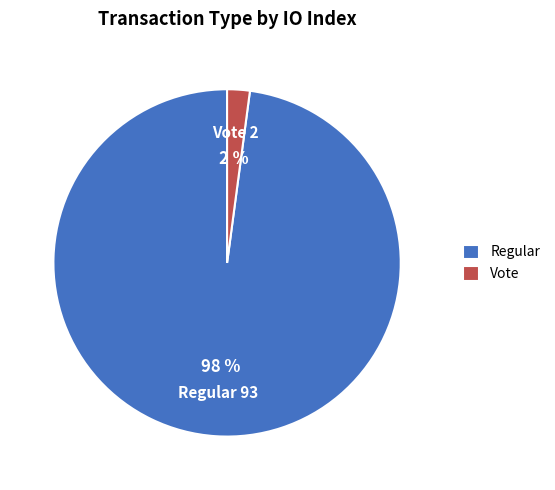

Combined, do Vote and Regular account for over 50%?

Yes